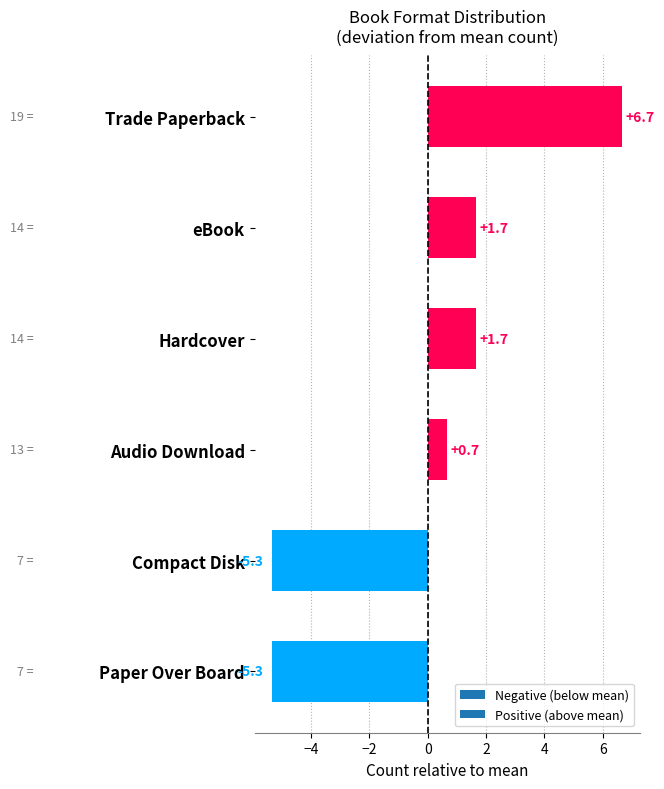

Reading bottom to top, what are all the values shown in this chart?

-5.3	-5.3	0.7	1.7	1.7	6.7